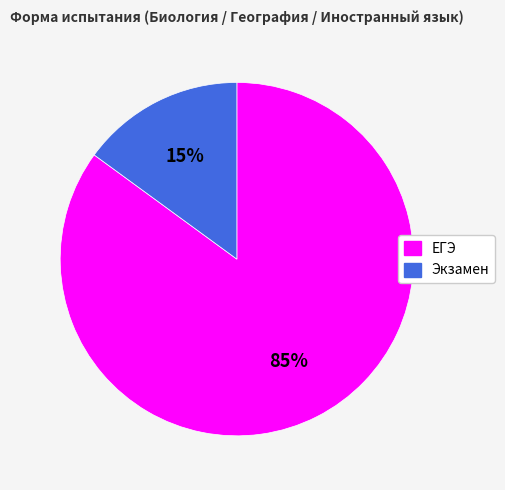

Rank the categories by value from lowest to highest.

Экзамен, ЕГЭ